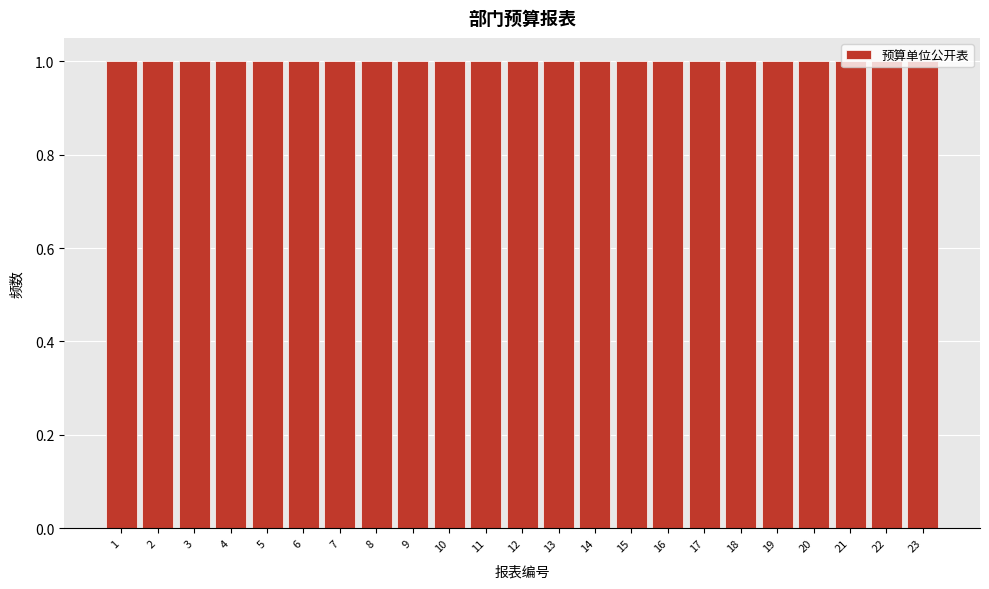

How tall is the bar that spans 10.5 to 11.5 on the x-axis? The values are not printed on the chart, so give them approximately, as read against the axis.

1